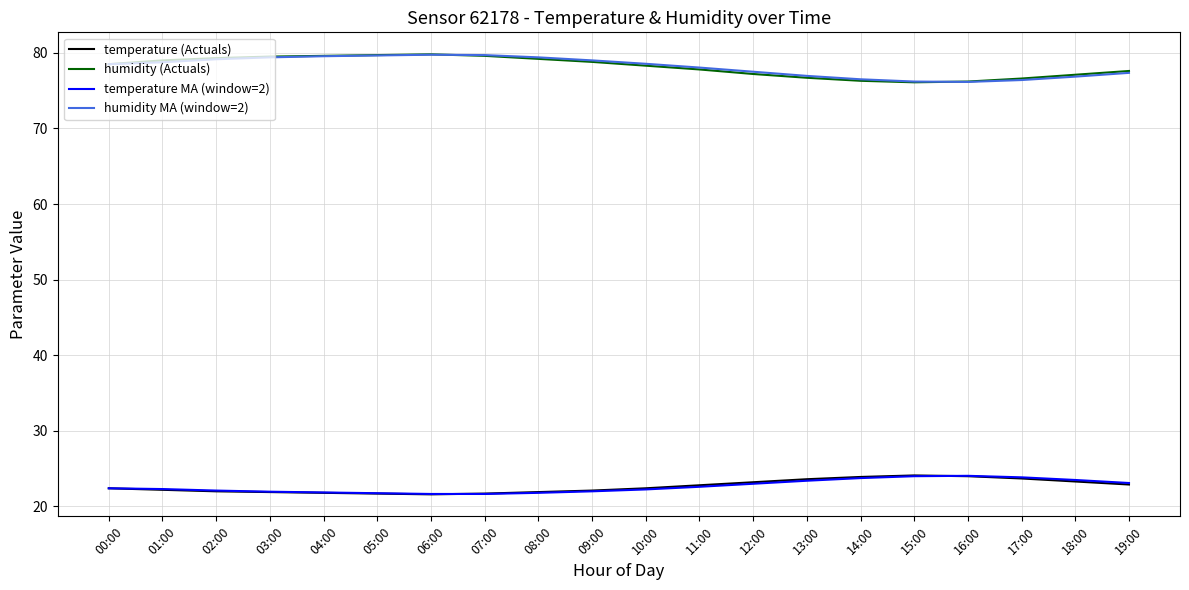

What position from the left is 01:00?

2